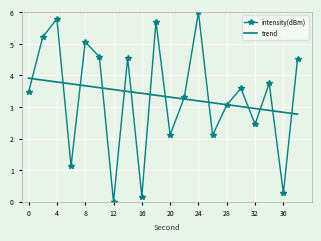

What is the difference between the second highest and second lowest values in the intensity(dBm) series?

5.6